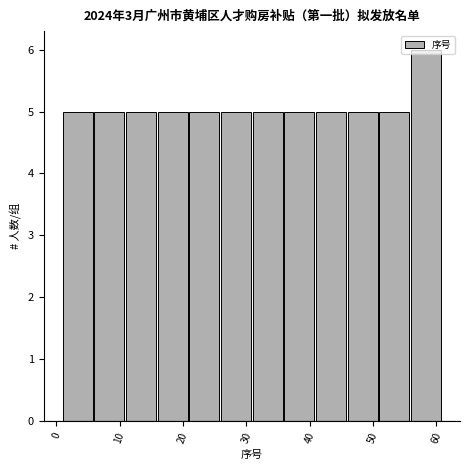

What is the height of the bar covering 6 to 11 on the x-axis? The values are not printed on the chart, so give them approximately, as read against the axis.

5